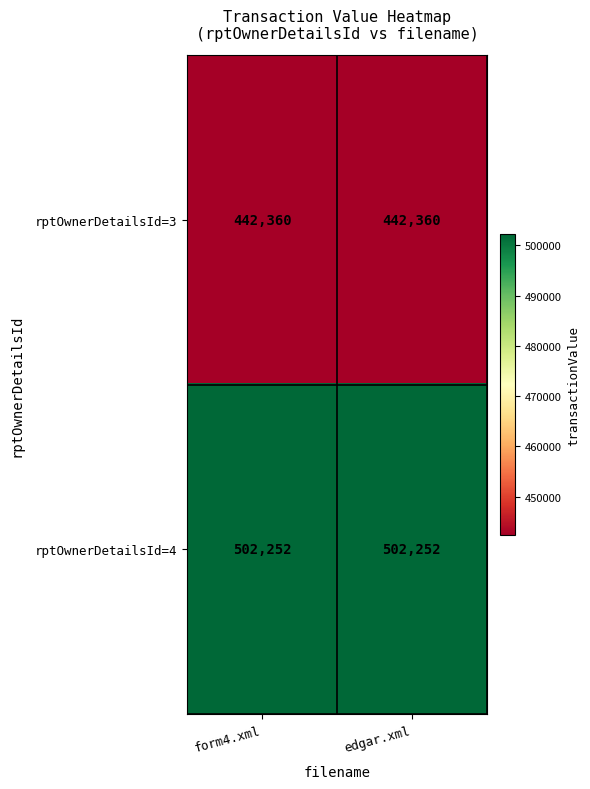

Reading left to right, extract all data points from this chart.

rptOwnerDetailsId=3: 442360	442360
rptOwnerDetailsId=4: 502252	502252